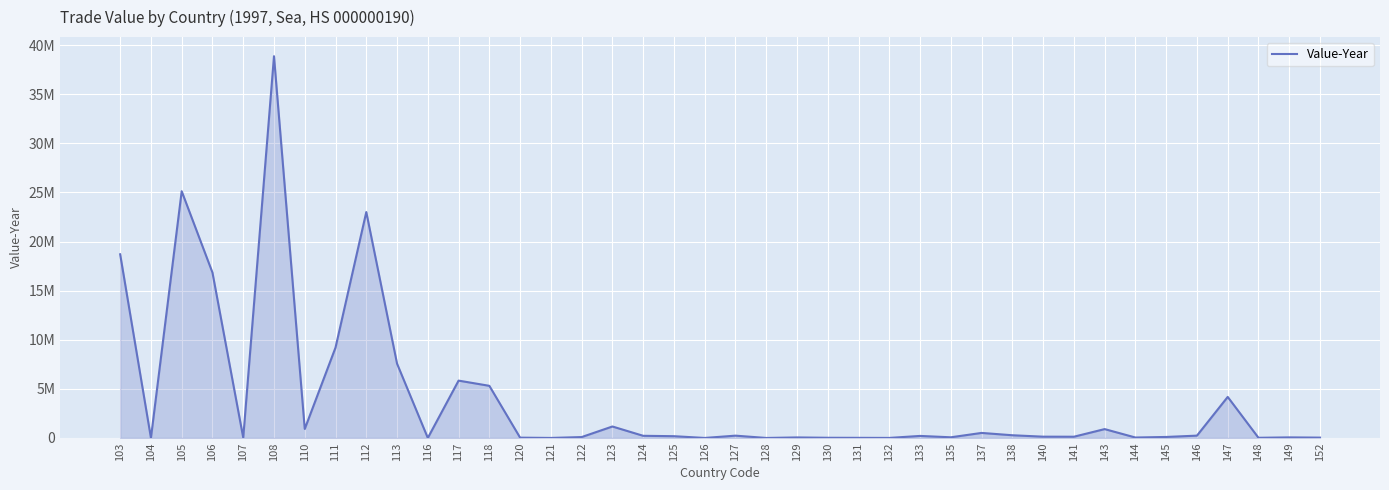

Where is the first local minimum?

104